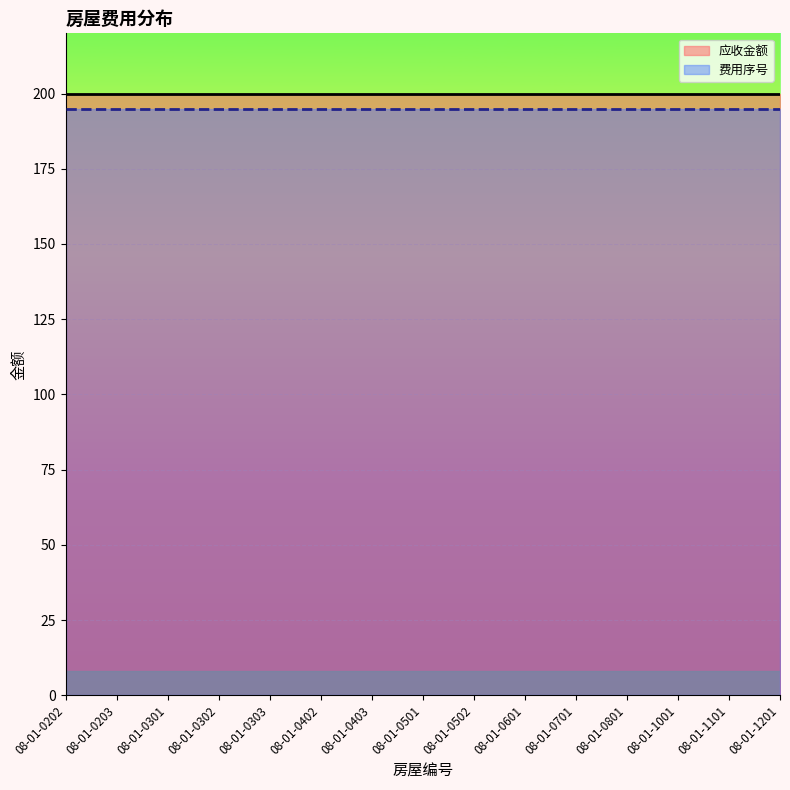

Is it true that 应收金额 equals 267 at 08-01-0402?

False